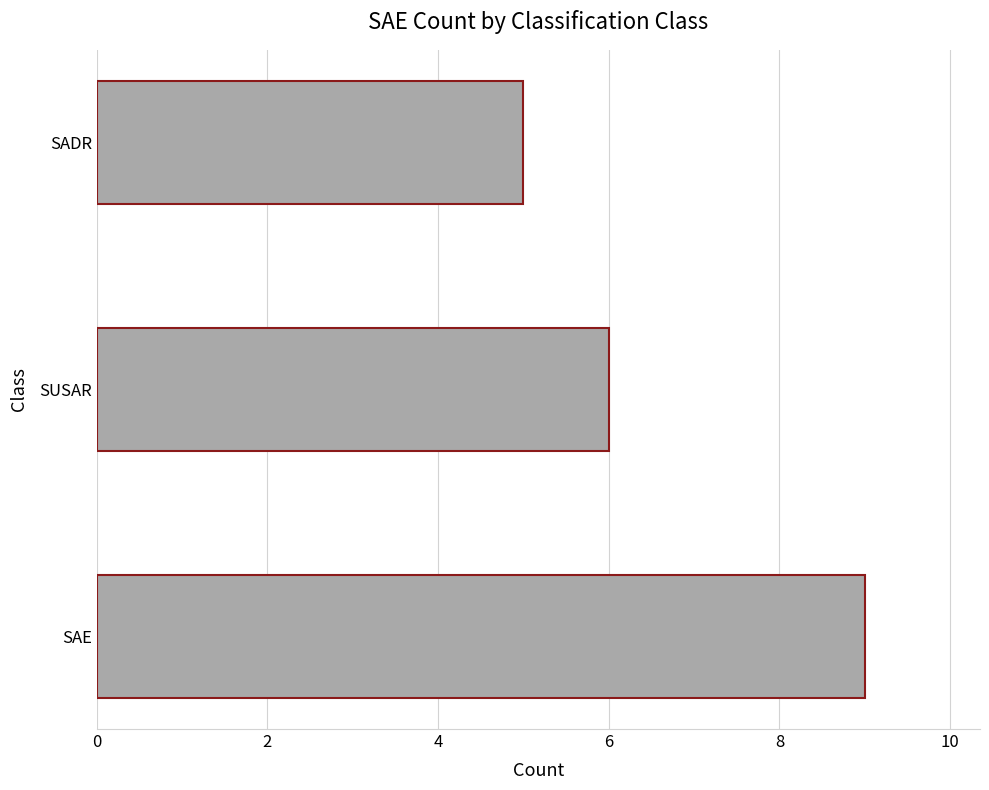

What is the sum of all values?

20